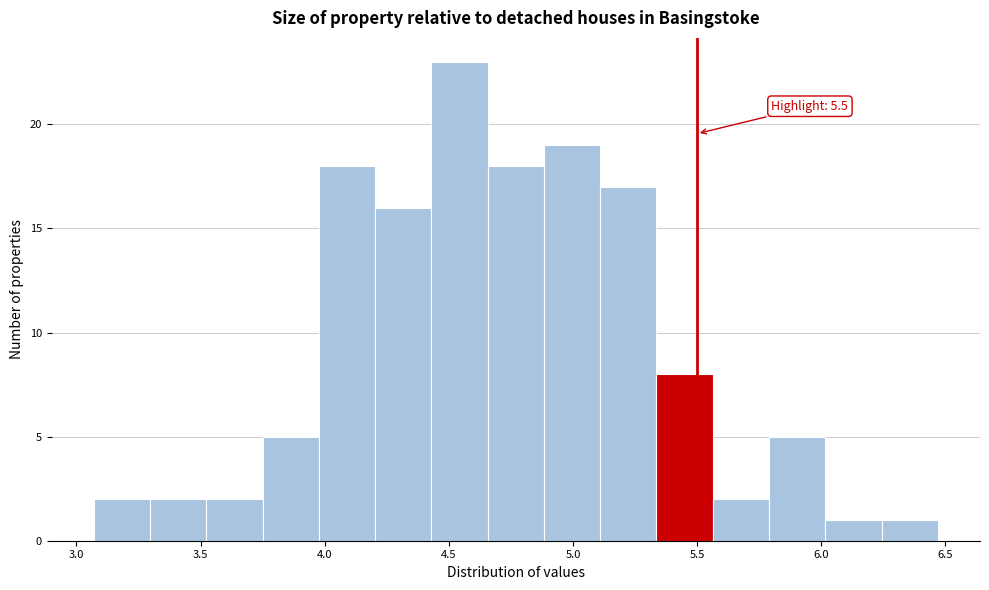

Over which range of the x-axis is the bar tallest?

4.45 to 4.65